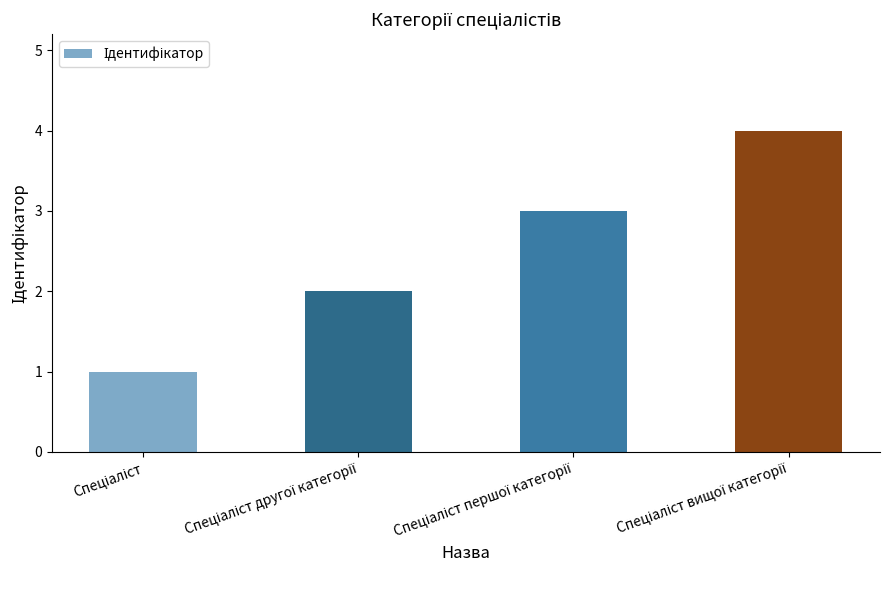

Reading right to left, list all the values displayed in this chart.

4	3	2	1